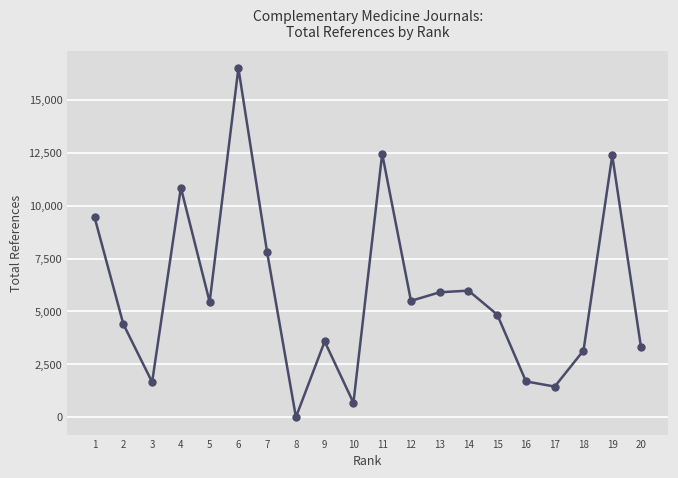

What is the value of the 3rd point from the left?

1657